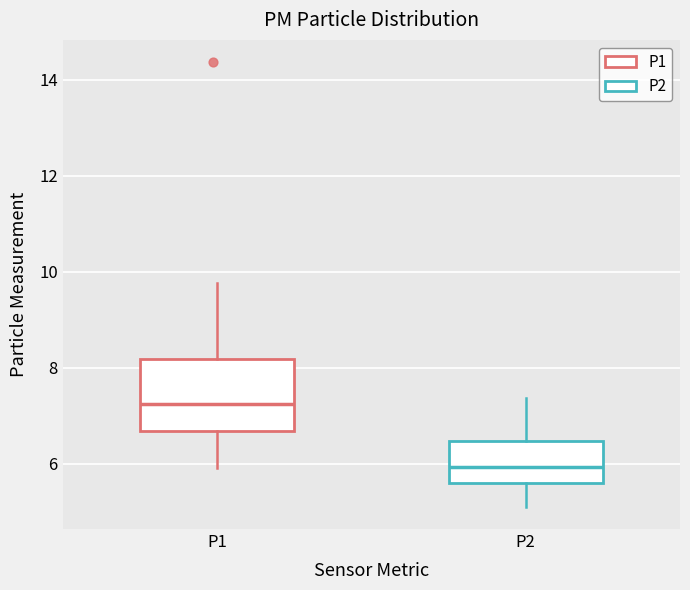

Which box is the tallest, from its lower edge to its upper edge?

P1